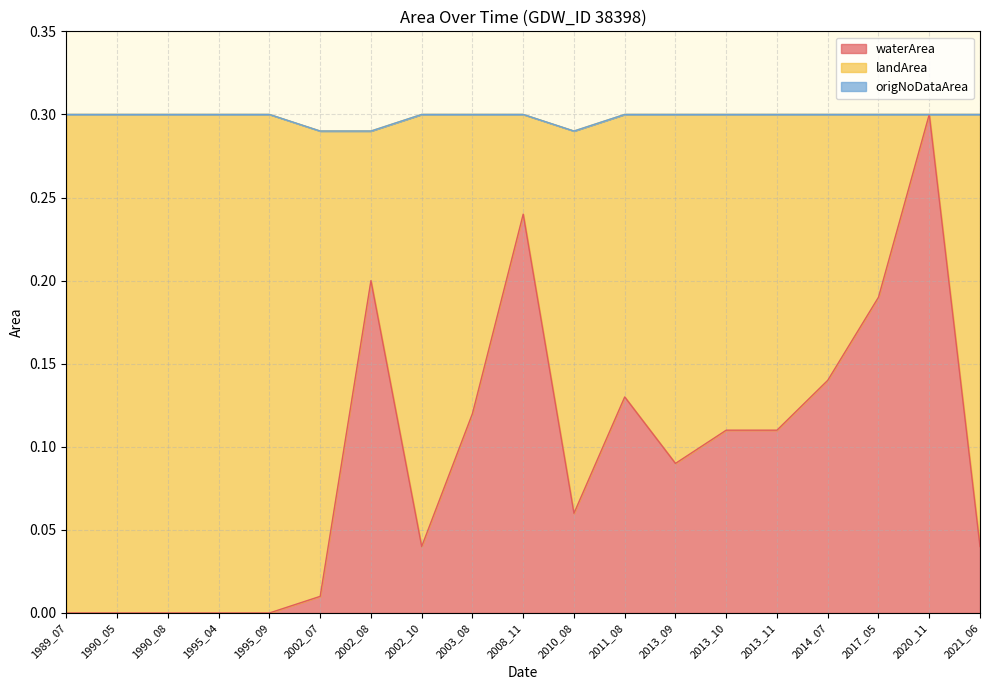

What are all the series names shown in the legend?

waterArea, landArea, origNoDataArea